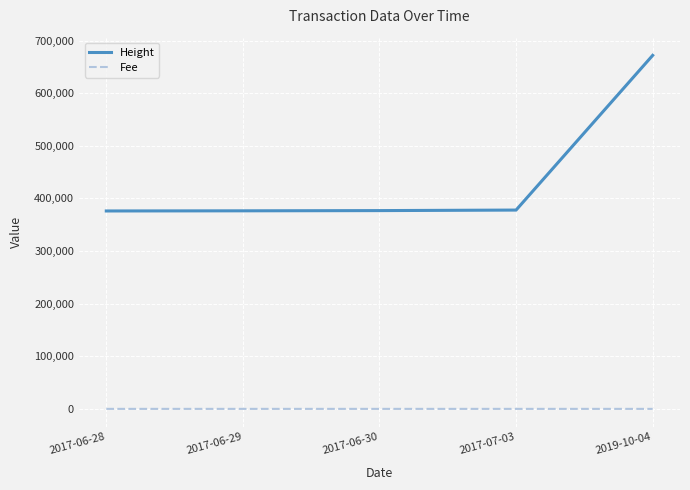

True or false: Fee has more than 2 points higher than both neighbors.

False